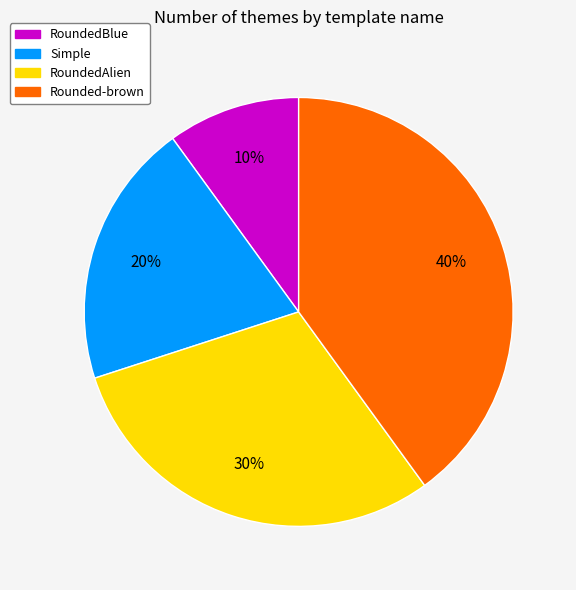

Does Simple account for over 50% of the chart?

No